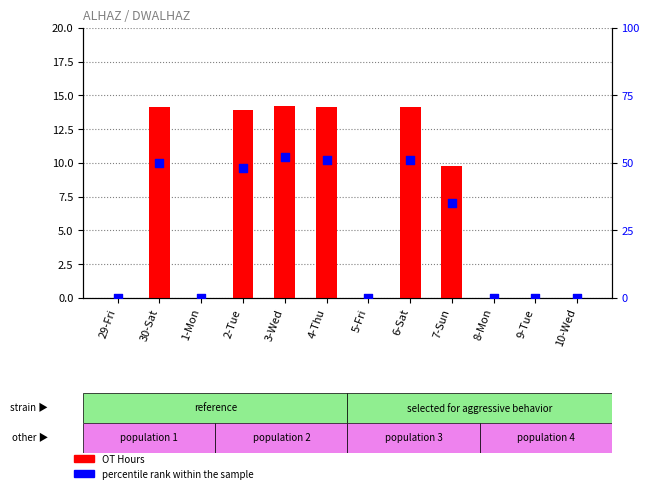

Which series has the largest total across all categories?

percentile rank within the sample